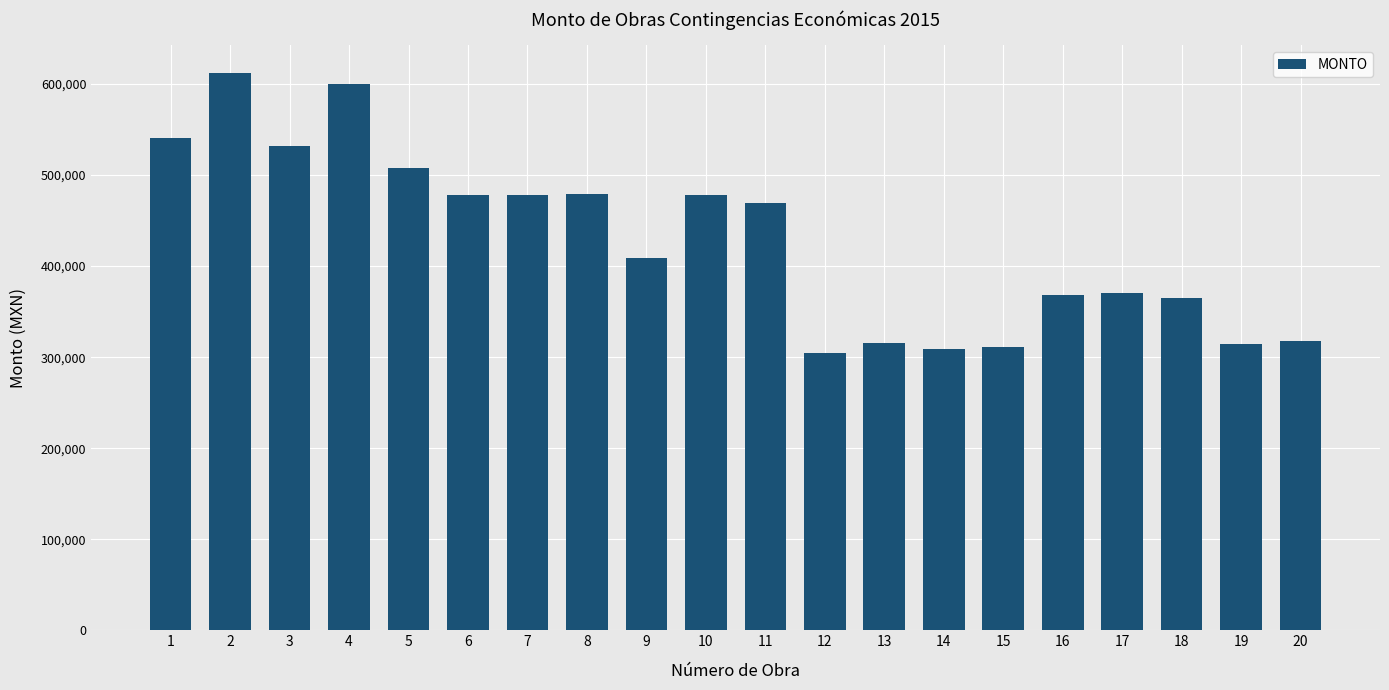

What is the smallest value displayed?

305091.0